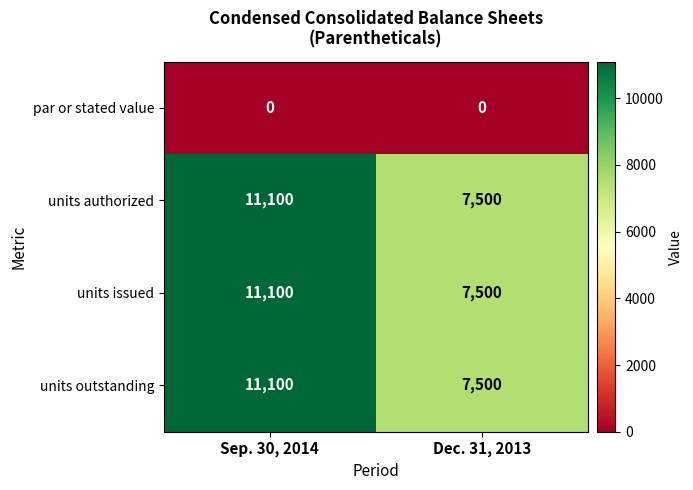

What is the total value across all series at Sep. 30, 2014?

33300